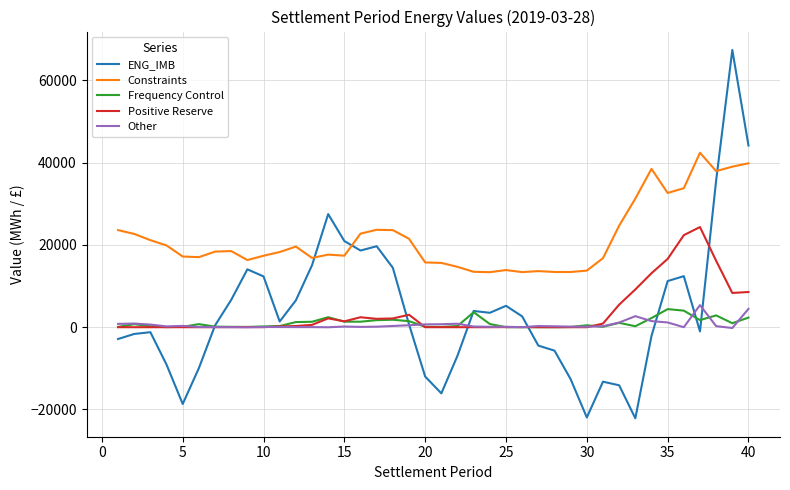

Is this an area chart (filled region under the line)?

No